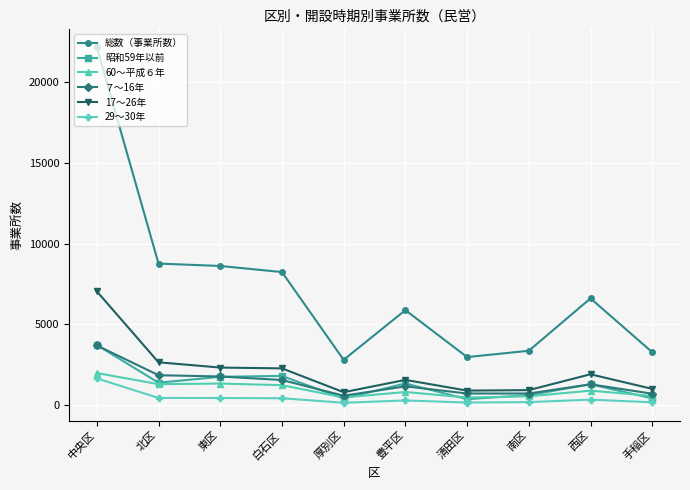

What is the difference between the maximum and minimum values in the 昭和59年以前 series?

3355